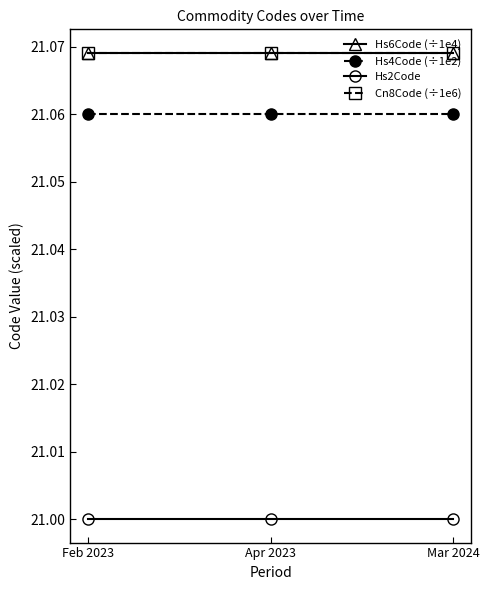

What is the label of the 3rd point from the right?

Feb 2023